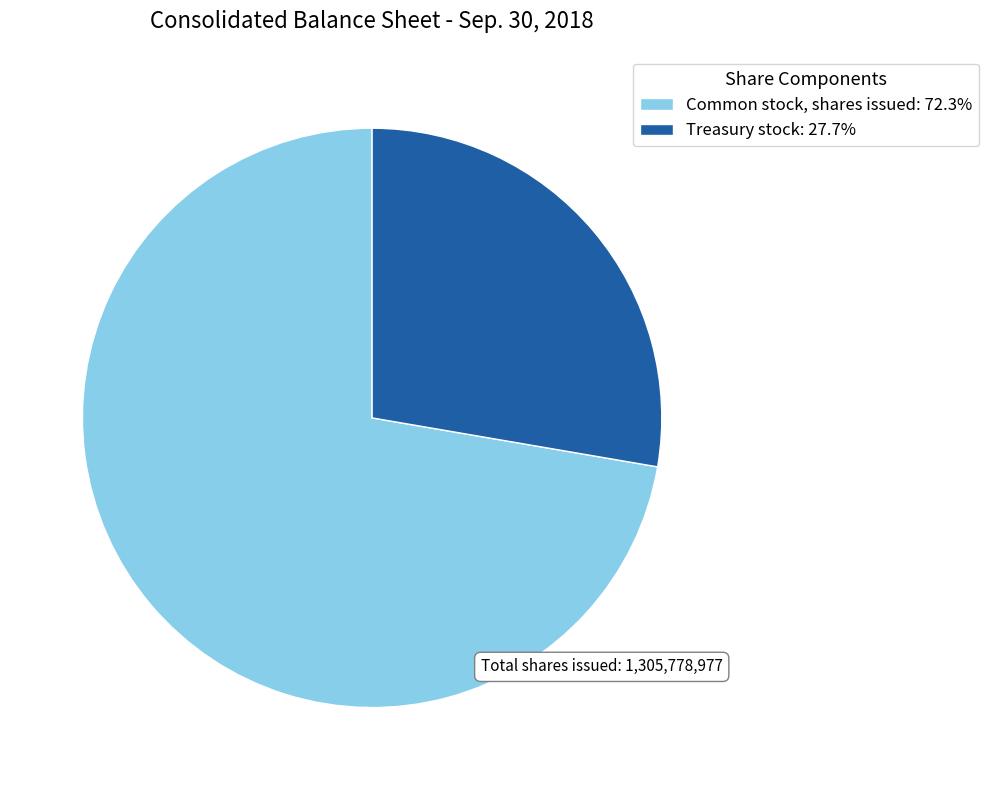

Does any single category account for the majority?

Yes